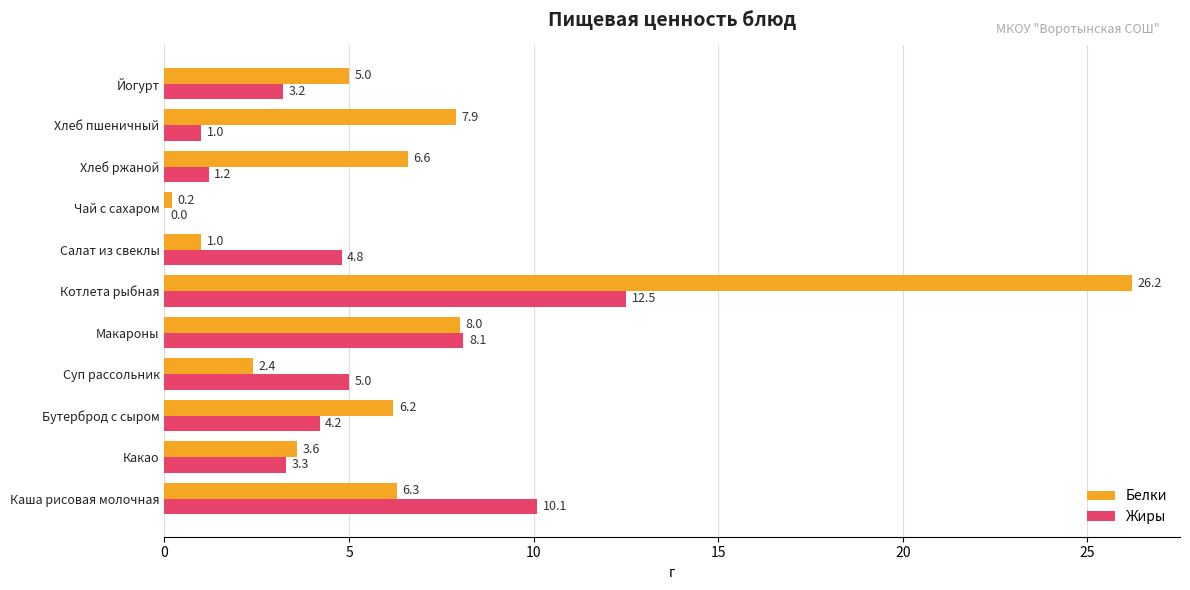

What value does the Белки series have at Салат из свеклы?

1.0